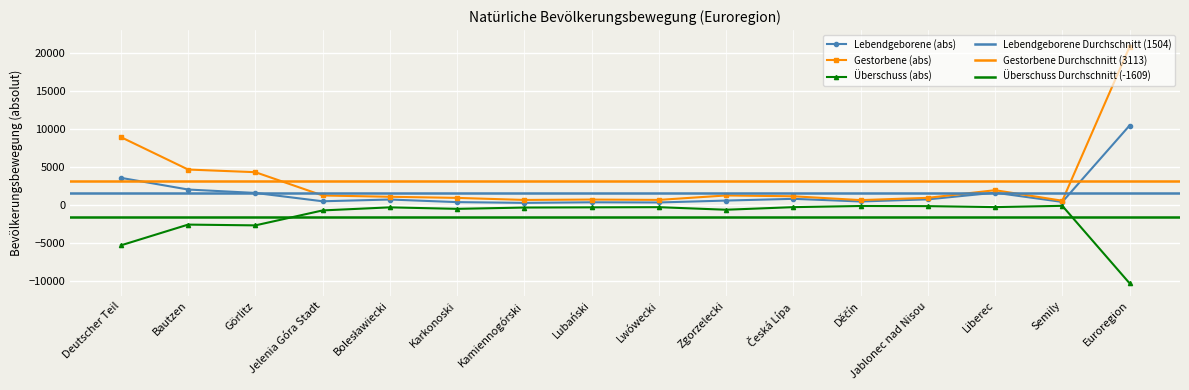

What is the value of the Überschuss (abs) point at the 10th from the left?

-675